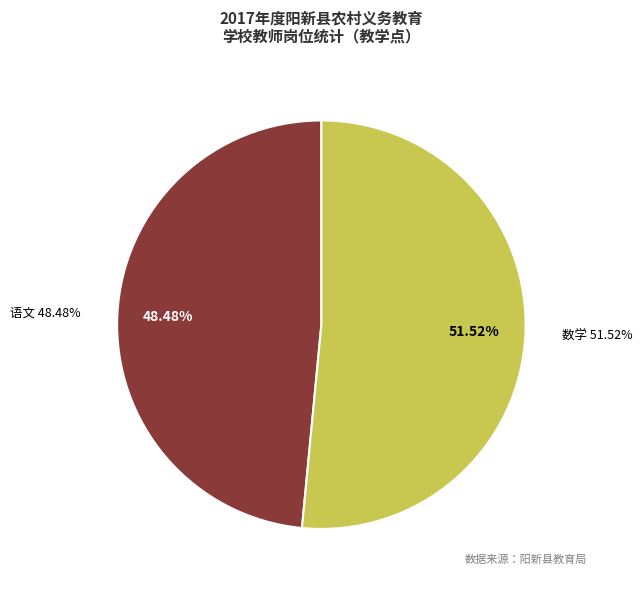

Which has a higher value, 数学 or 语文?

数学